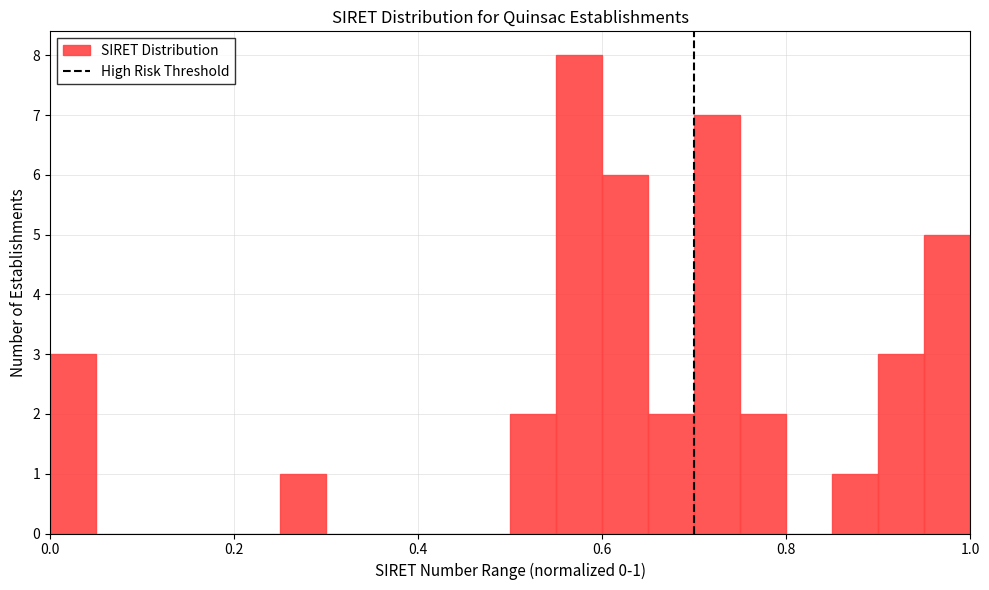

Around what value on the x-axis is the tallest bar? Give the approximate position of its centre, as read against the axis.

0.58